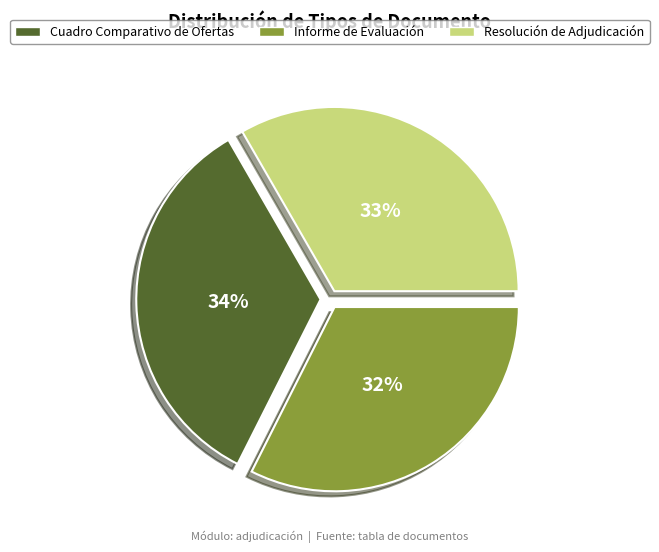

Which has a higher value, Informe de Evaluación or Resolución de Adjudicación?

Resolución de Adjudicación